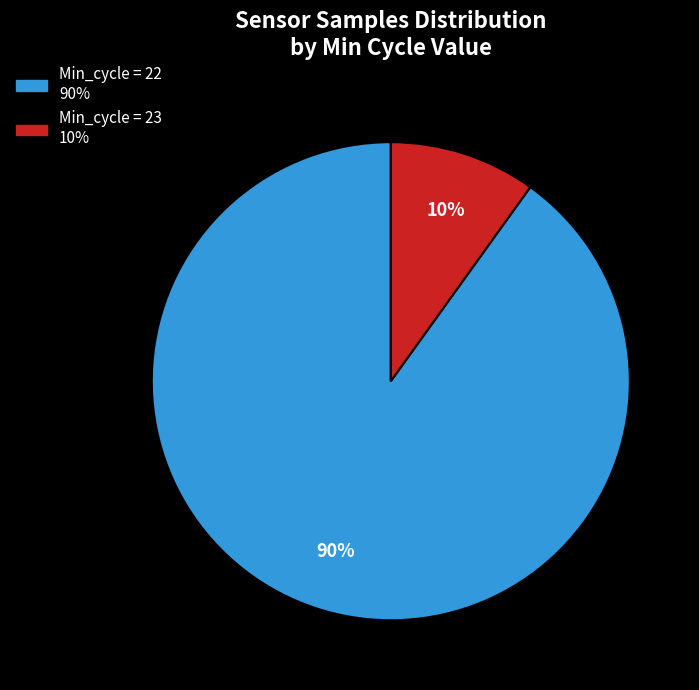

To the nearest percent, what is the difference between the largest and smallest slice percentages?

80%